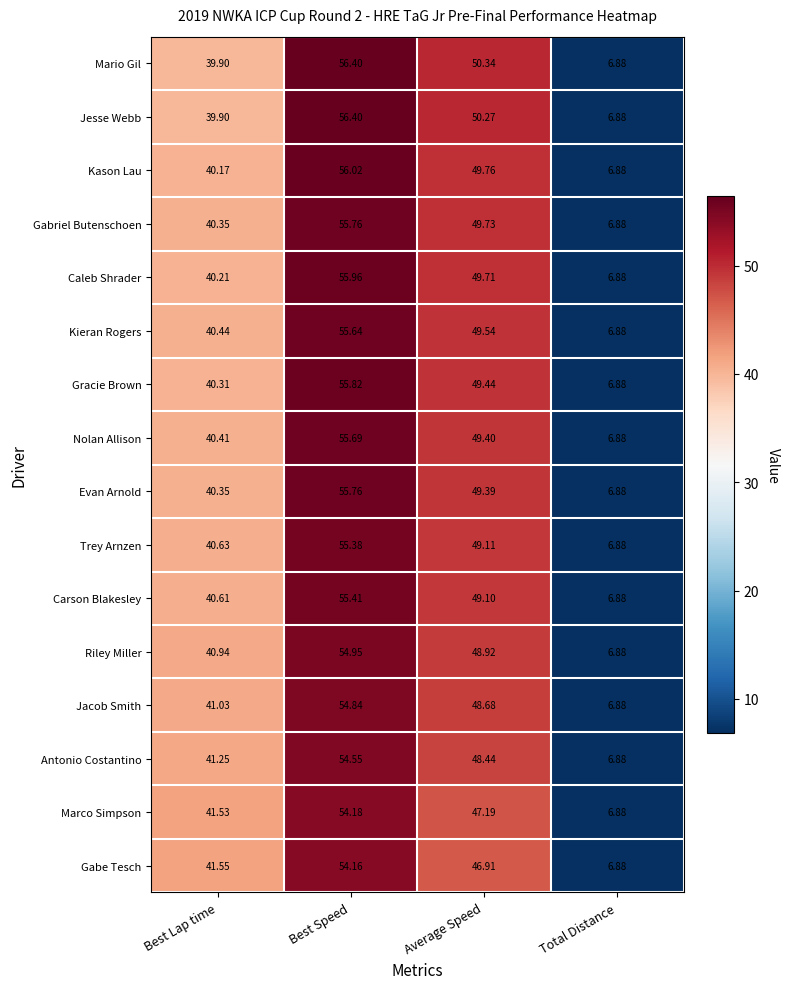

What is the total value across all series at Best Lap time?

649.6